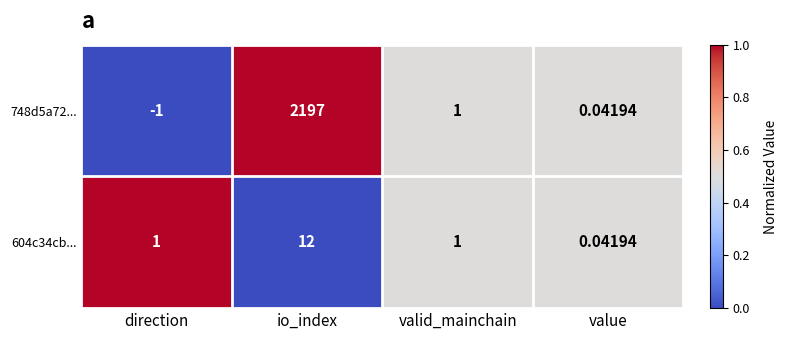

Which label corresponds to the smallest value in the chart?

direction